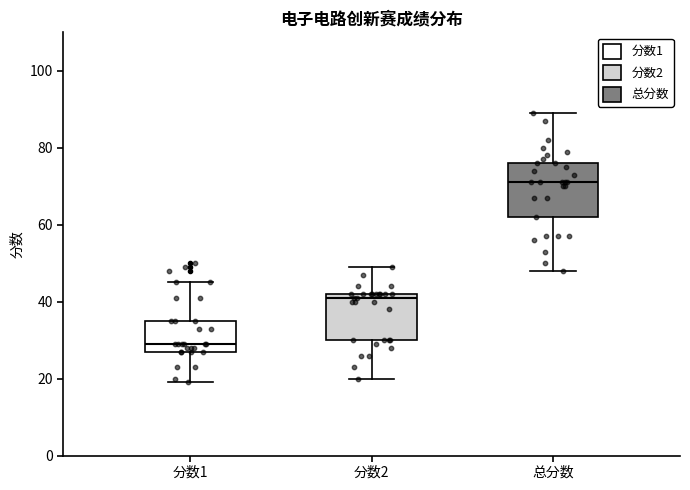

Where is the upper edge of the box for 分数2 on the y-axis? The values are not printed on the chart, so give them approximately, as read against the axis.

42